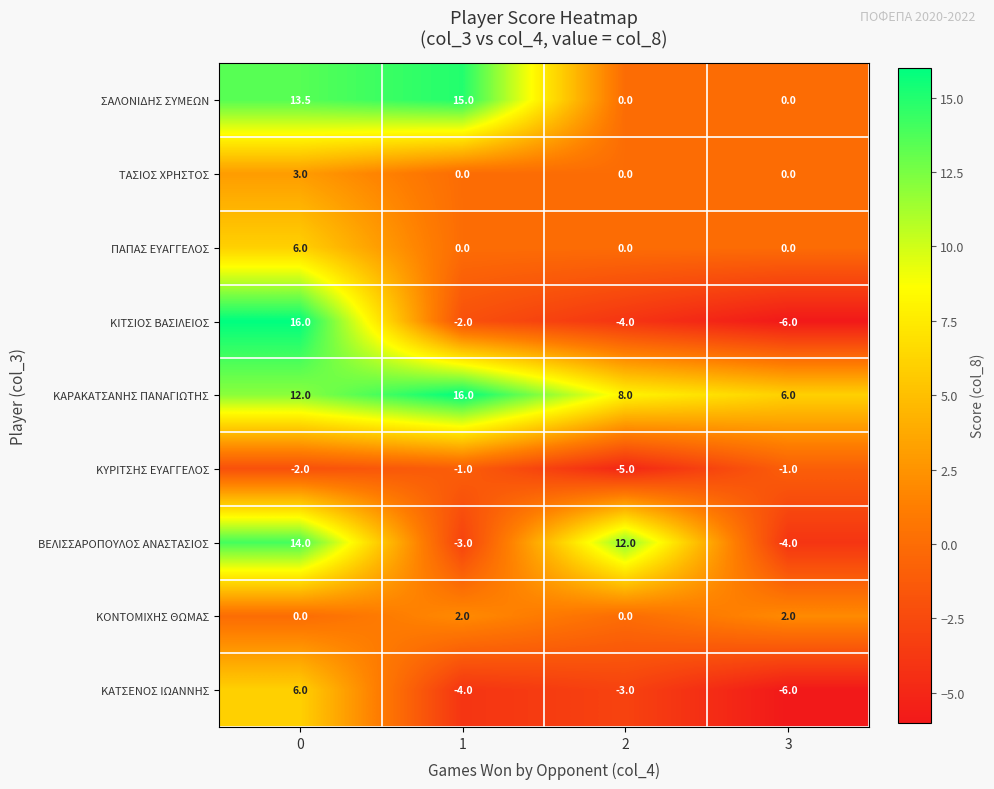

How many ΠΑΠΑΣ ΕΥΑΓΓΕΛΟΣ values are between 0 and 6?

4